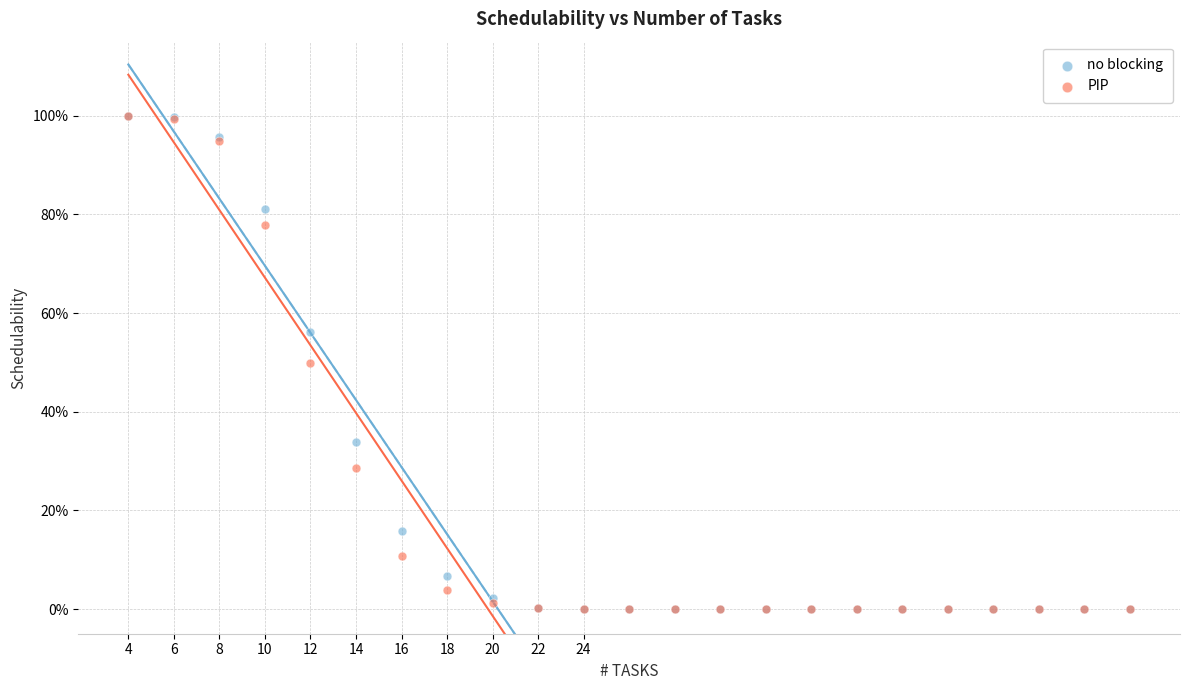

Which series has the largest Y range (max minus min)?

no blocking